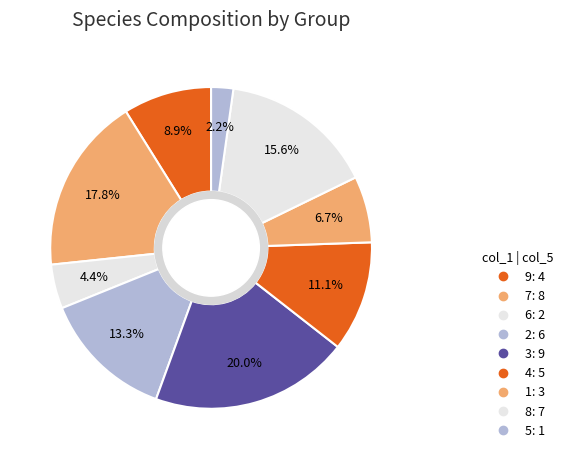

What percentage is the 2 slice, to the nearest percent?

13%